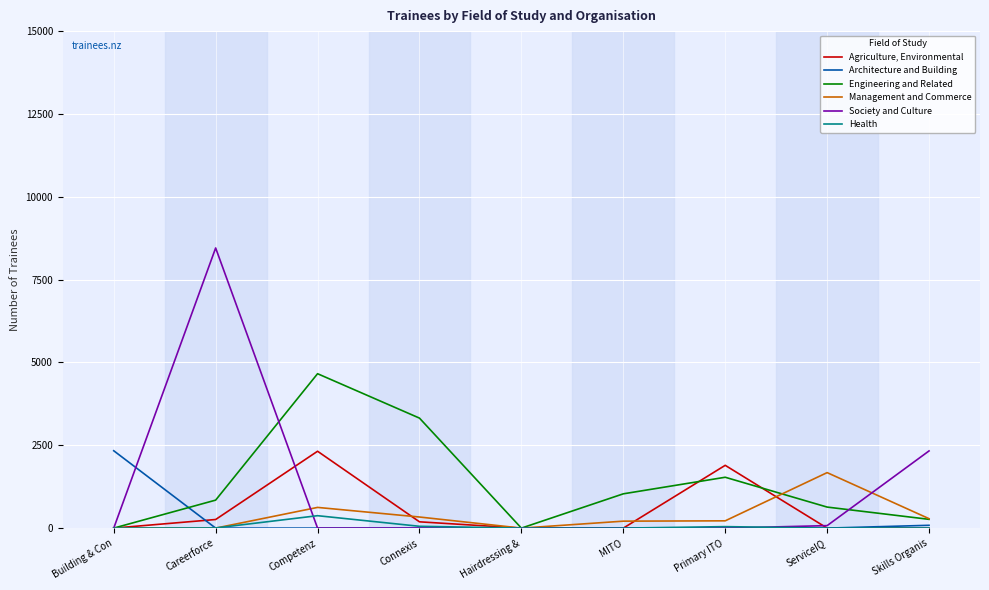

Does the chart have visible grid lines?

Yes